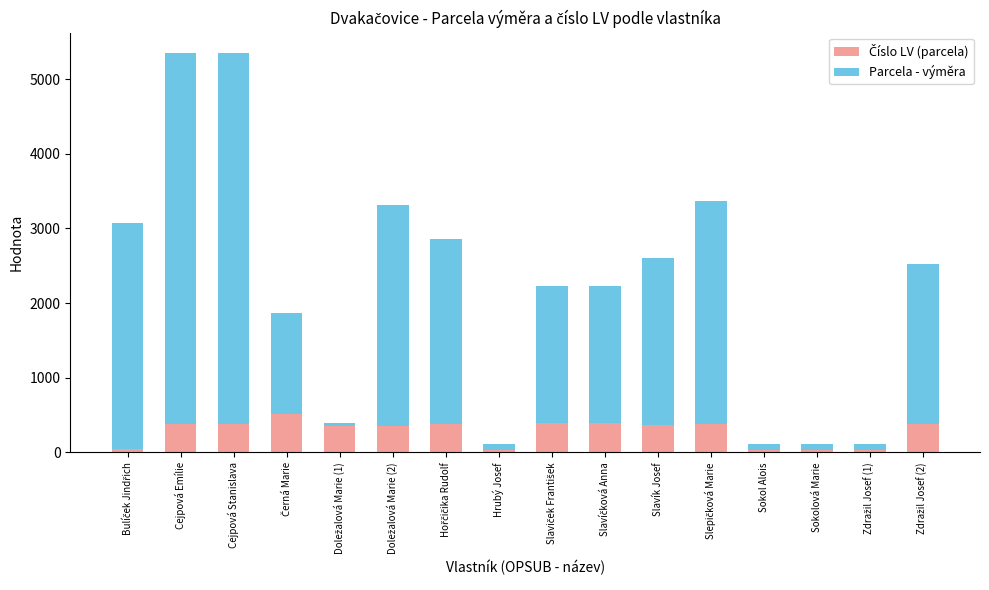

What is the total value across all series at Cejpová Emílie?

5354